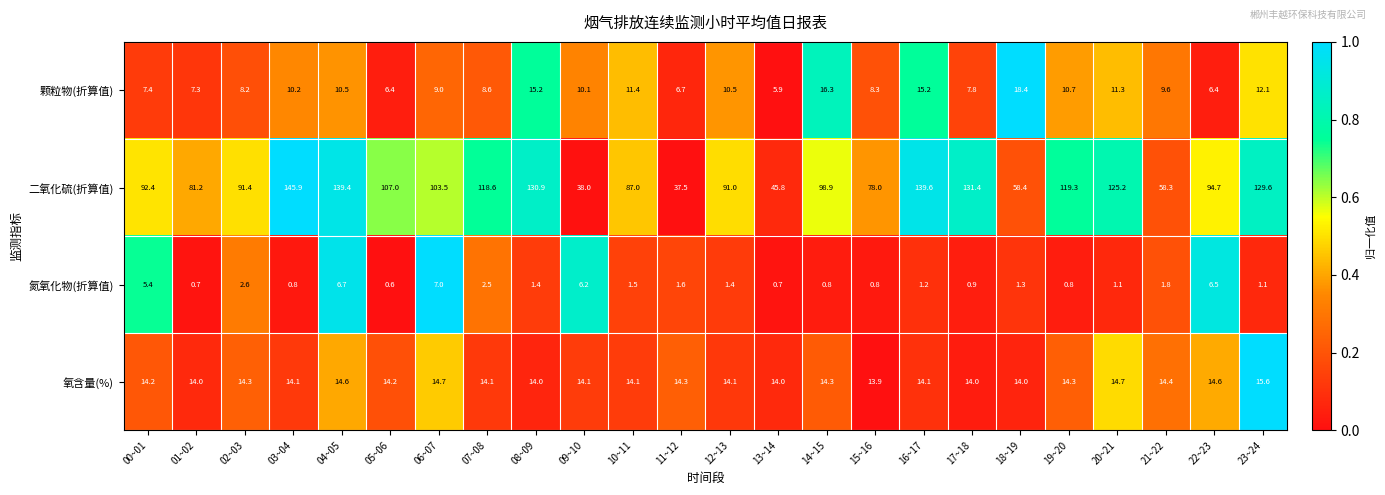

Which series has the largest range (max minus min)?

二氧化硫(折算值)